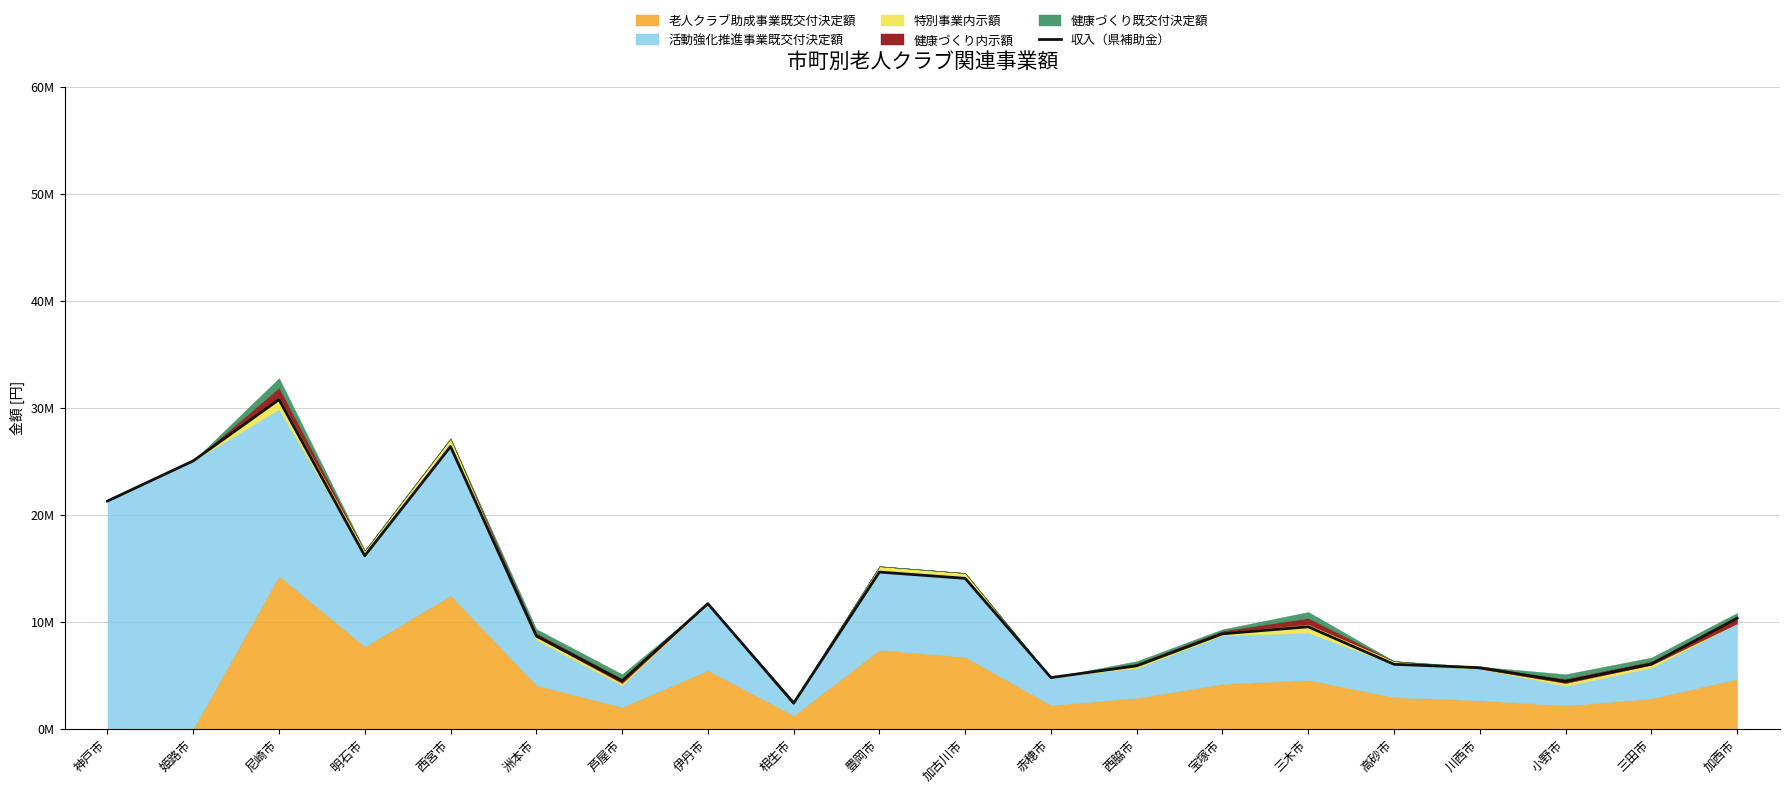

Which label corresponds to the smallest value in the chart?

相生市